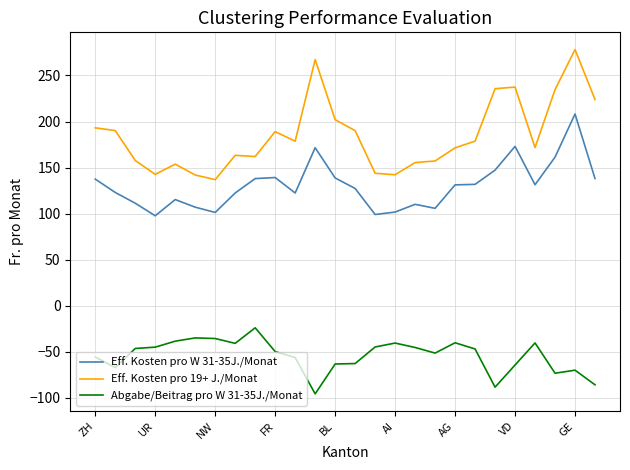

How many distinct data groups are displayed?

3